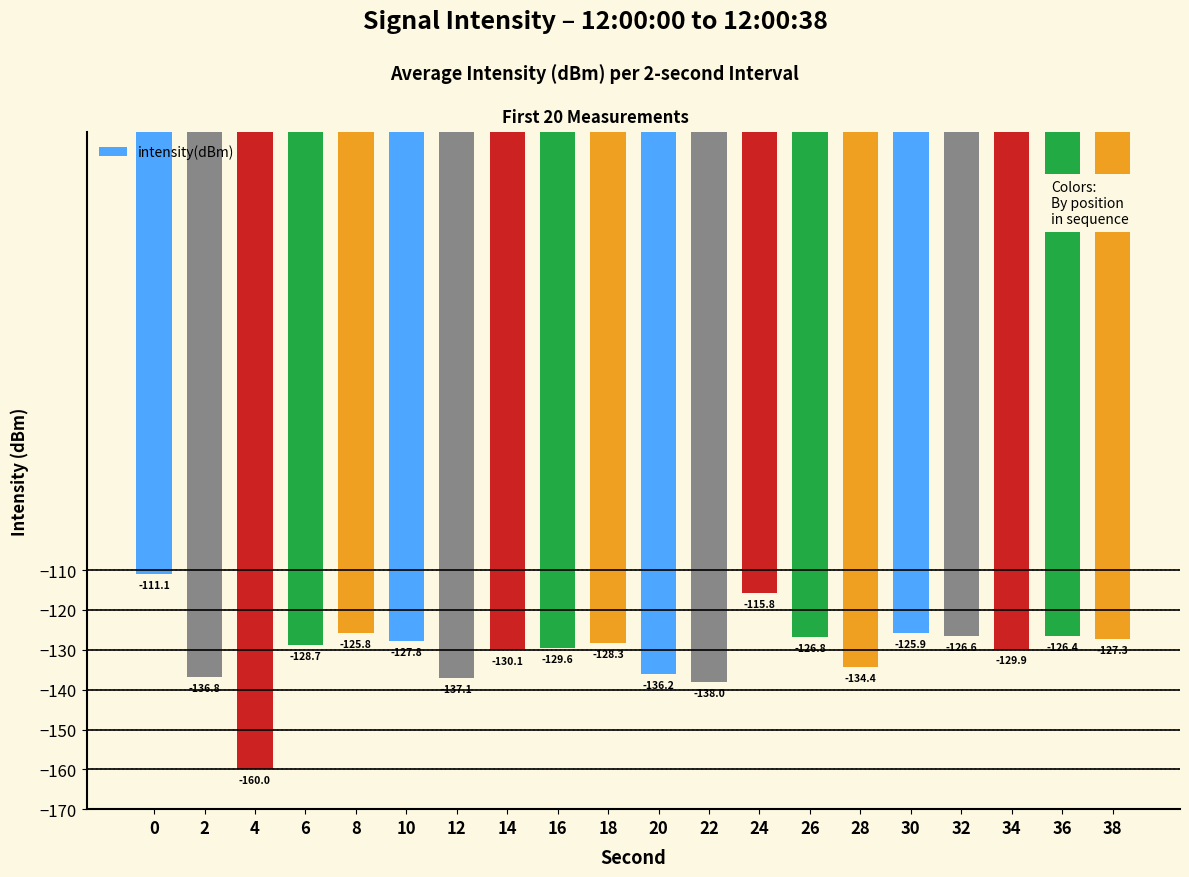

Reading left to right, what are all the values shown in this chart?

-111.1	-136.8	-160.0	-128.7	-125.8	-127.8	-137.1	-130.1	-129.6	-128.3	-136.2	-138.0	-115.8	-126.8	-134.4	-125.9	-126.6	-129.9	-126.4	-127.3